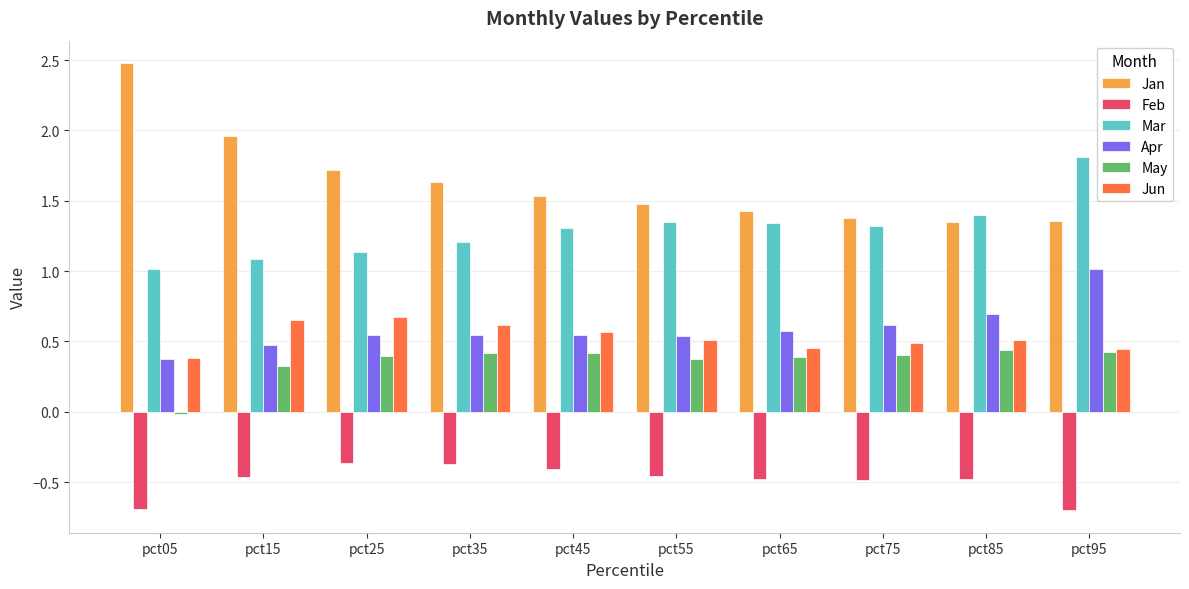

Which label corresponds to the largest value in the chart?

pct05